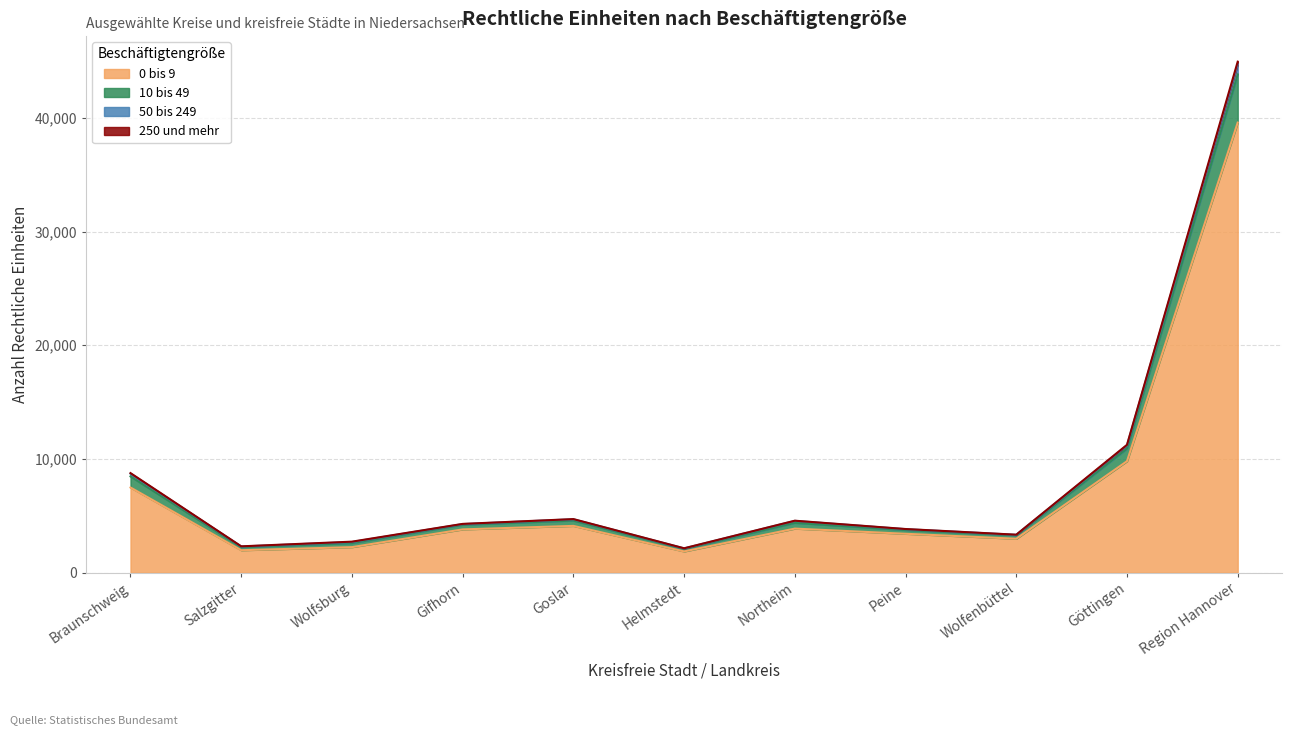

What is the maximum value shown in the chart?

44937